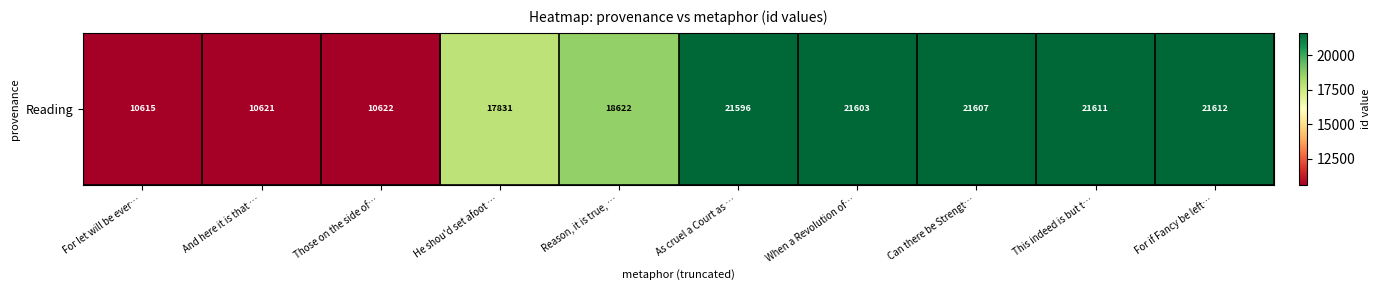

How many series are shown in this chart?

1